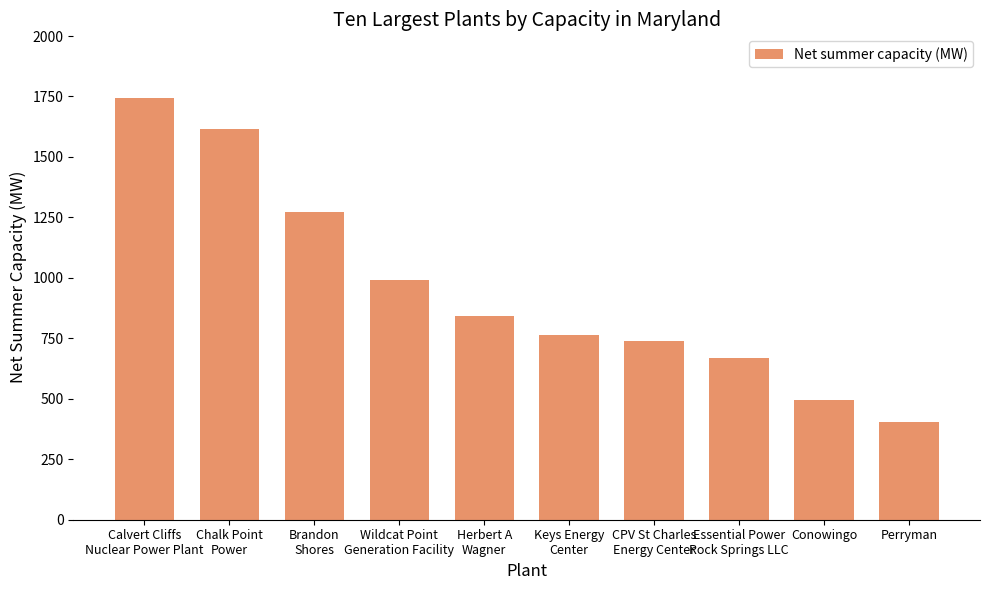

What is the ratio of the value at Brandon
Shores to the value at CPV St Charles
Energy Center?

1.7